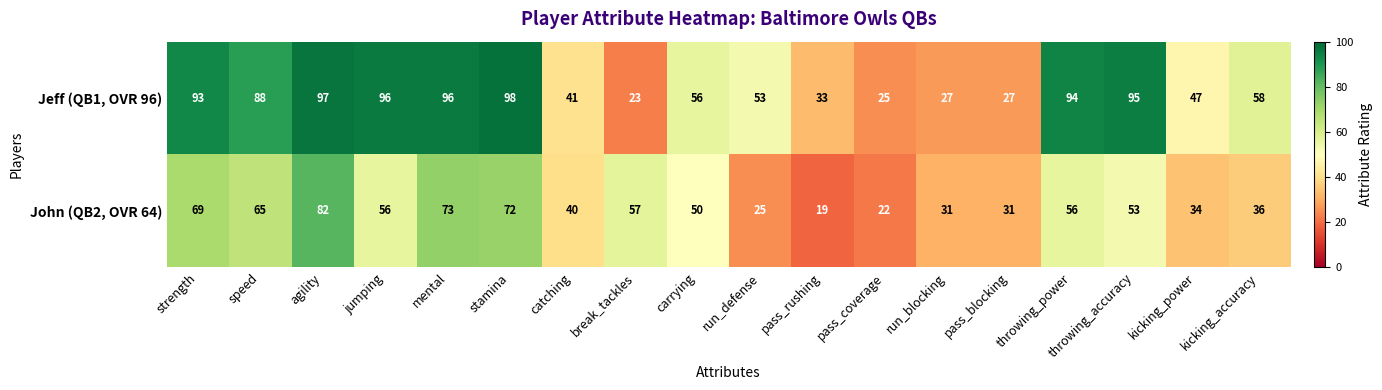

Which label corresponds to the largest value in the chart?

stamina